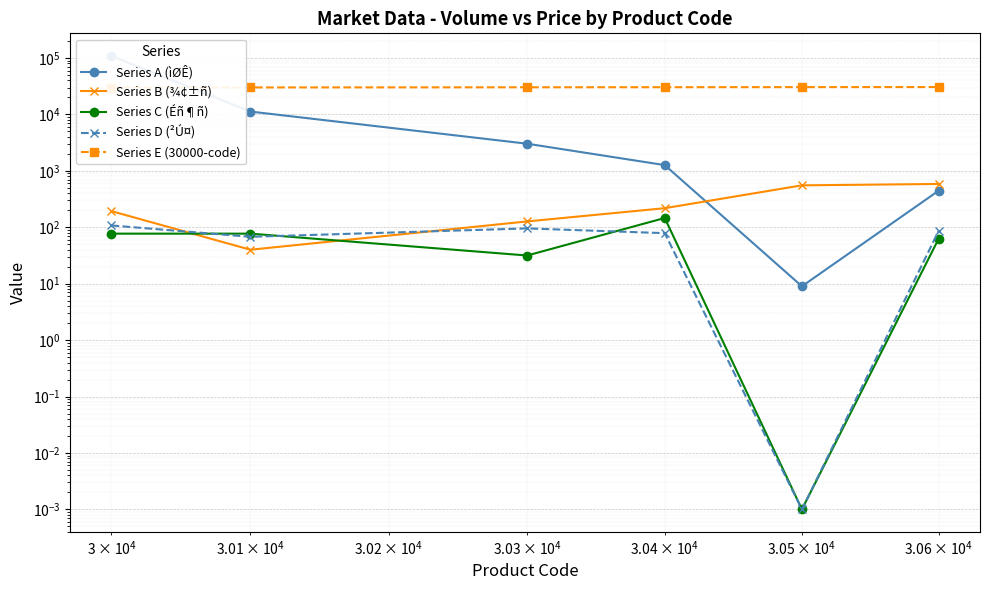

The Series C (Éñ¶ñ) series shows 22.3 at $\mathdefault{10^{4}}$. True or false?

False